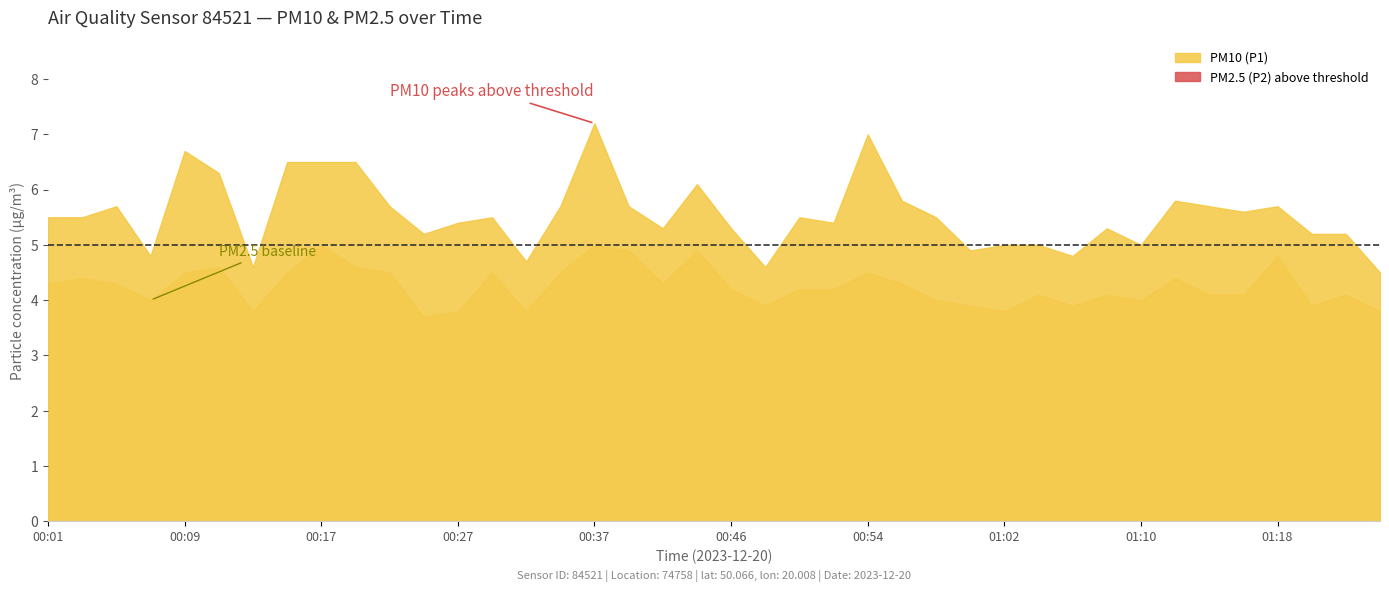

What position from the right is 00:05?

38